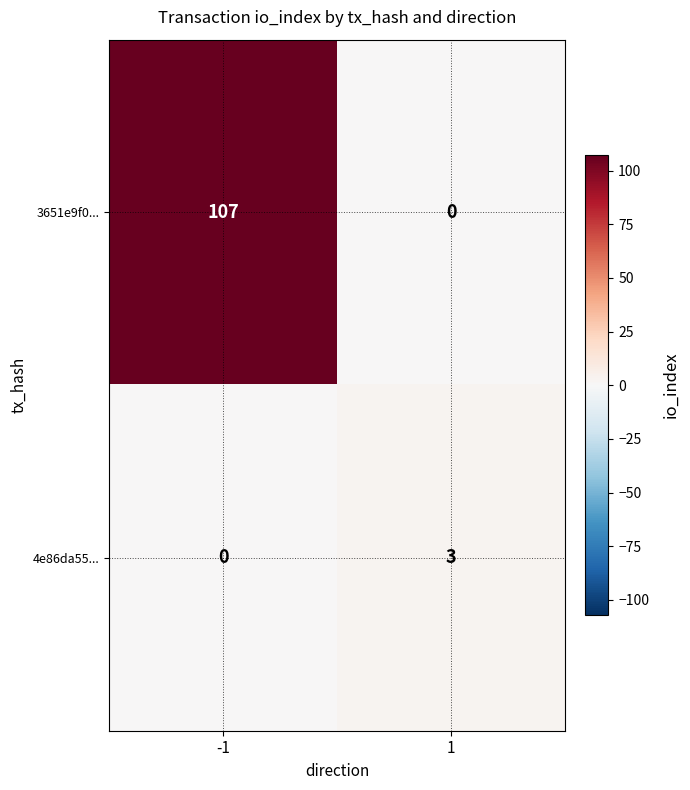

What is the approximate value of 3651e9f0... at -1, to the nearest 50?

100